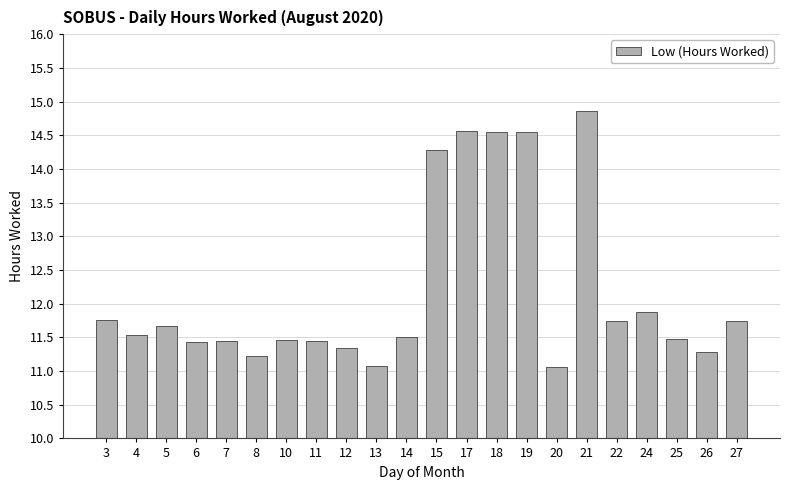

What is the greatest value displayed?

14.9